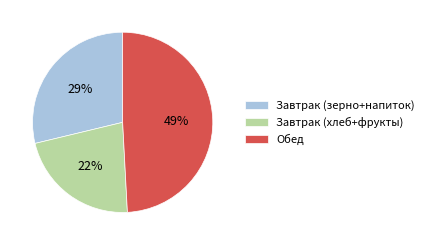

Approximately how many times larger is the value at Завтрак (зерно+напиток) compared to Обед?

0.6